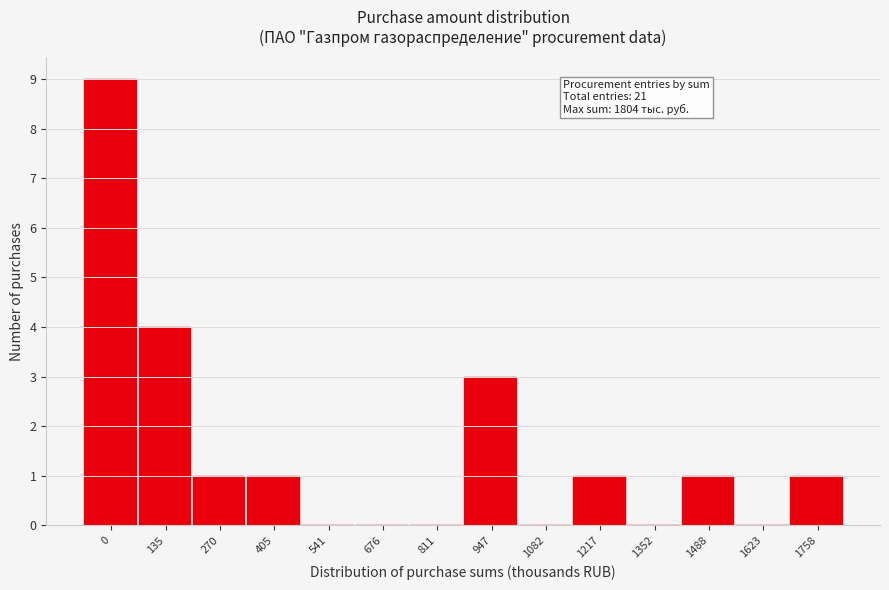

Reading left to right, extract all data points from this chart.

0=9	135=4	270=1	405=1	541=0	676=0	811=0	947=3	1082=0	1217=1	1352=0	1488=1	1623=0	1758=1